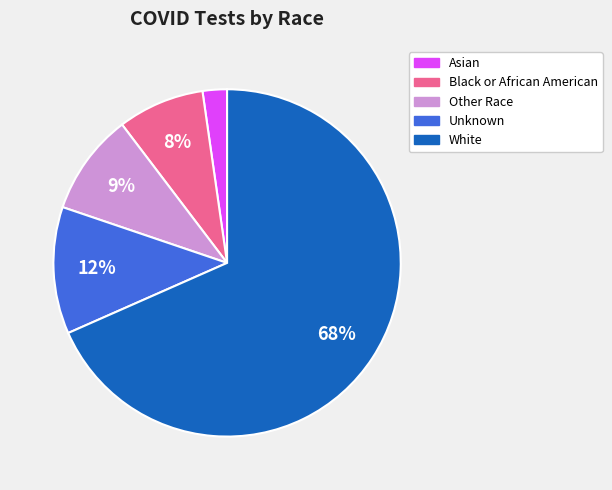

Do Unknown and Other Race together represent more than half of the pie?

No